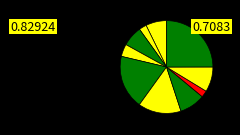

Count the number of slices in the pie.

10